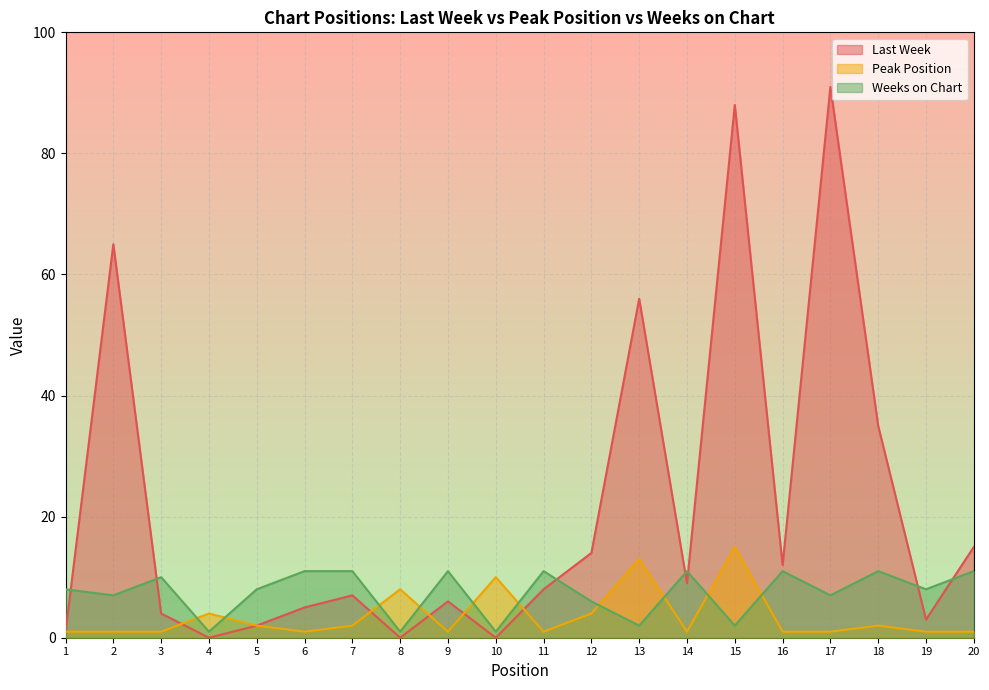

The Weeks on Chart series shows 11 at 11. True or false?

True